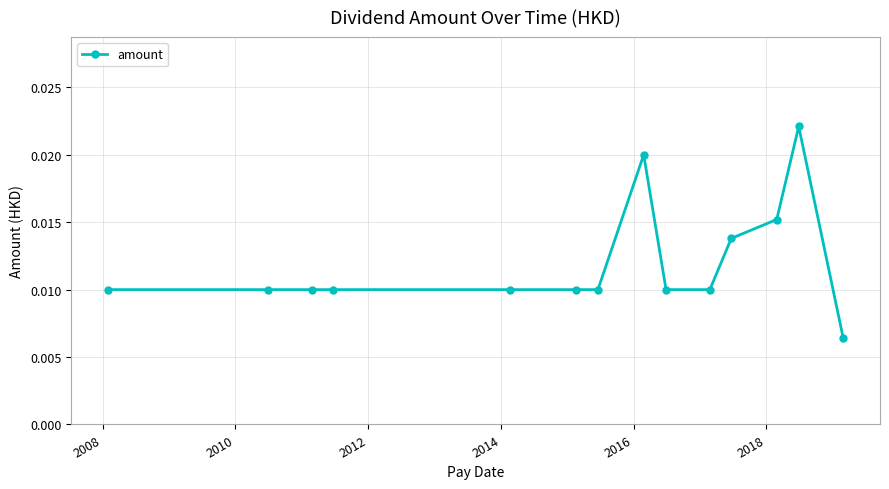

How many values are between 0 and 1?

14